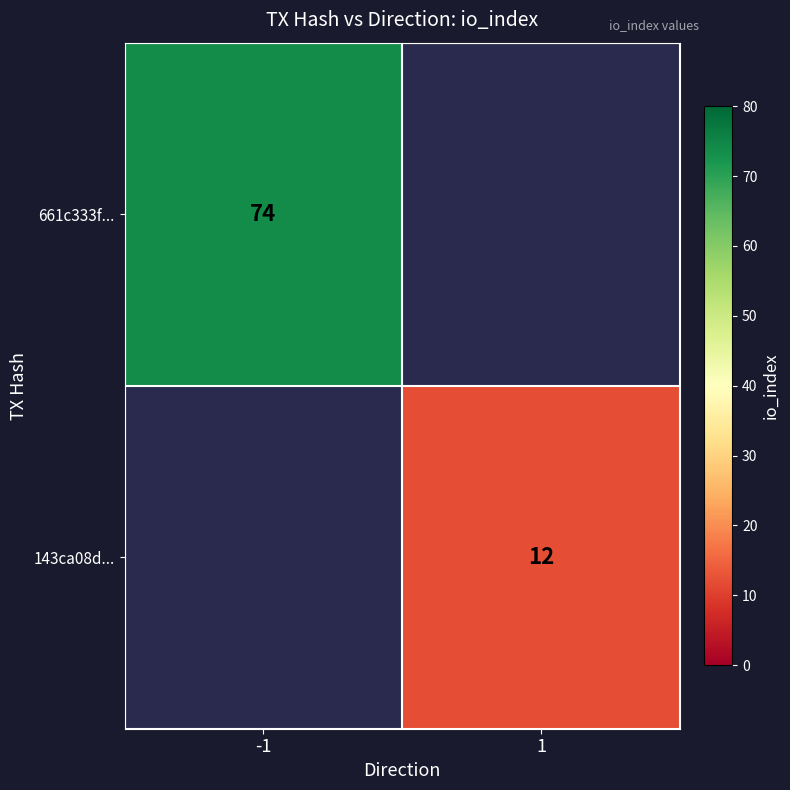

Is the value of 661c333f... at -1 greater than the value of 143ca08d... at 1?

Yes